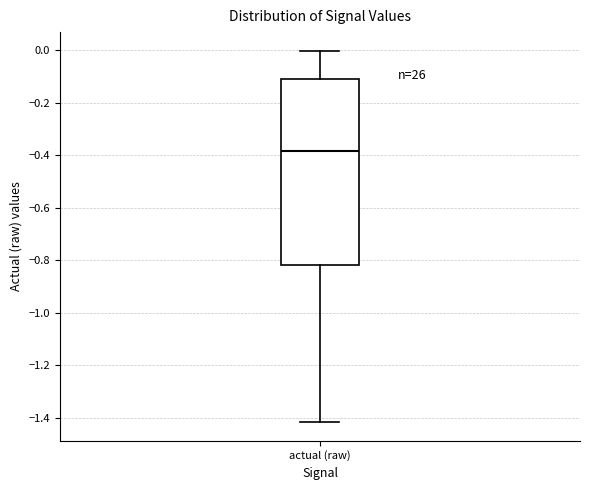

Transcribe this box plot: give where the median line is, the range the box spans, and where the two whiskers end, as read against the y-axis. The values are not printed on the chart, so give them approximately, as read against the axis.

median -0.38, box -0.82 to -0.12, whiskers -1.42 to 0.00